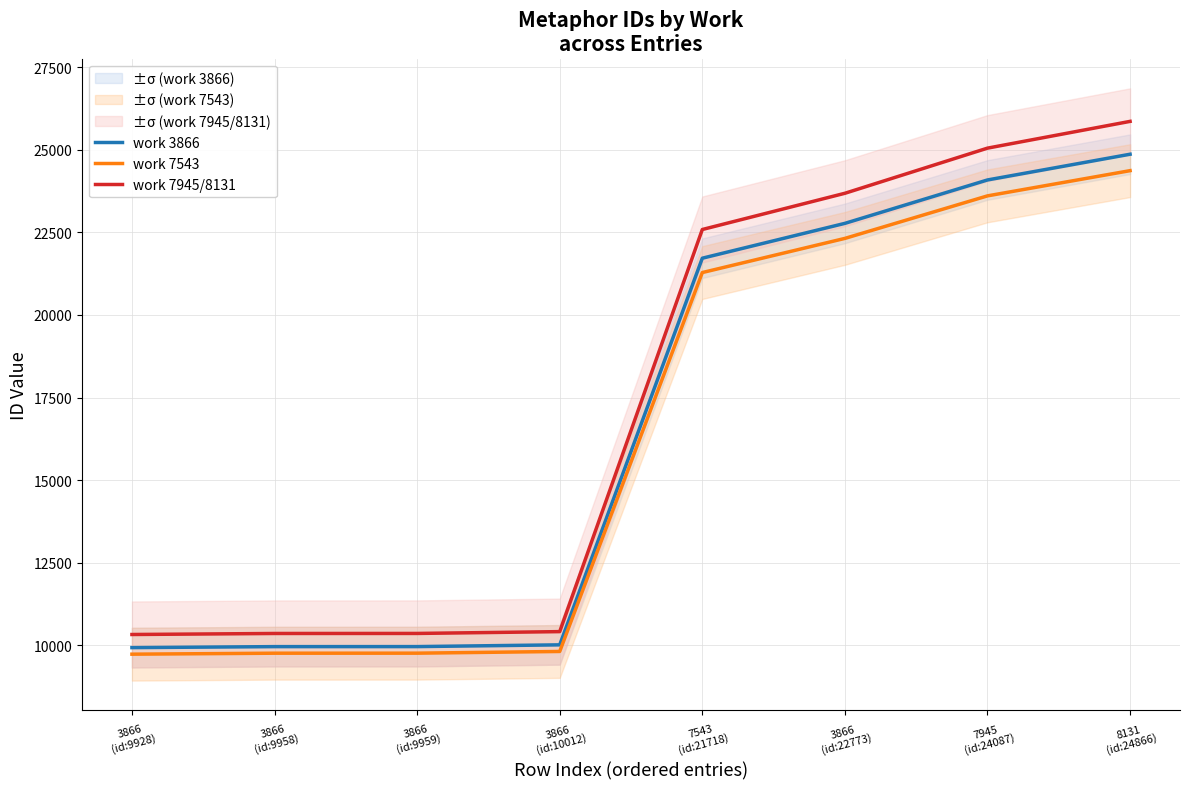

What is the label of the 7th point from the left?

7945
(id:24087)